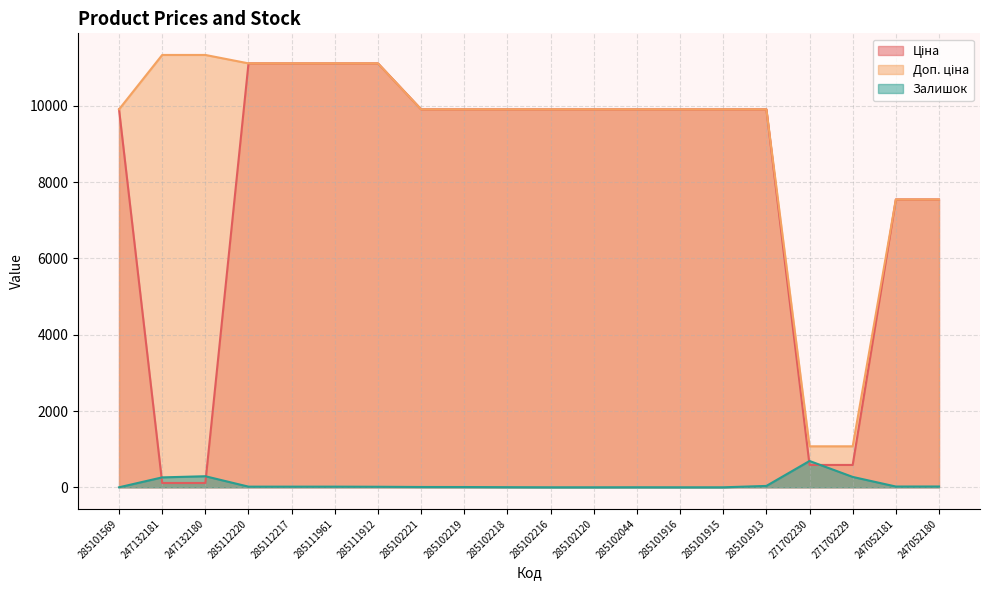

Reading left to right, transcribe all the data shown in this chart.

Ціна: 9908.5	113.3	113.3	11113.6	11113.6	11113.6	11113.6	9908.5	9908.5	9908.5	9908.5	9908.5	9908.5	9908.5	9908.5	9908.5	586.0	586.0	7545.9	7545.9
Доп. ціна: 9908.5	11334.0	11334.0	11113.6	11113.6	11113.6	11113.6	9908.5	9908.5	9908.5	9908.5	9908.5	9908.5	9908.5	9908.5	9908.5	1074.5	1074.5	7545.9	7545.9
Залишок: 0.0	260.0	290.0	17.0	17.0	17.0	14.0	8.0	7.0	3.0	0.0	0.0	1.0	0.0	0.0	36.0	690.0	272.0	20.0	21.0